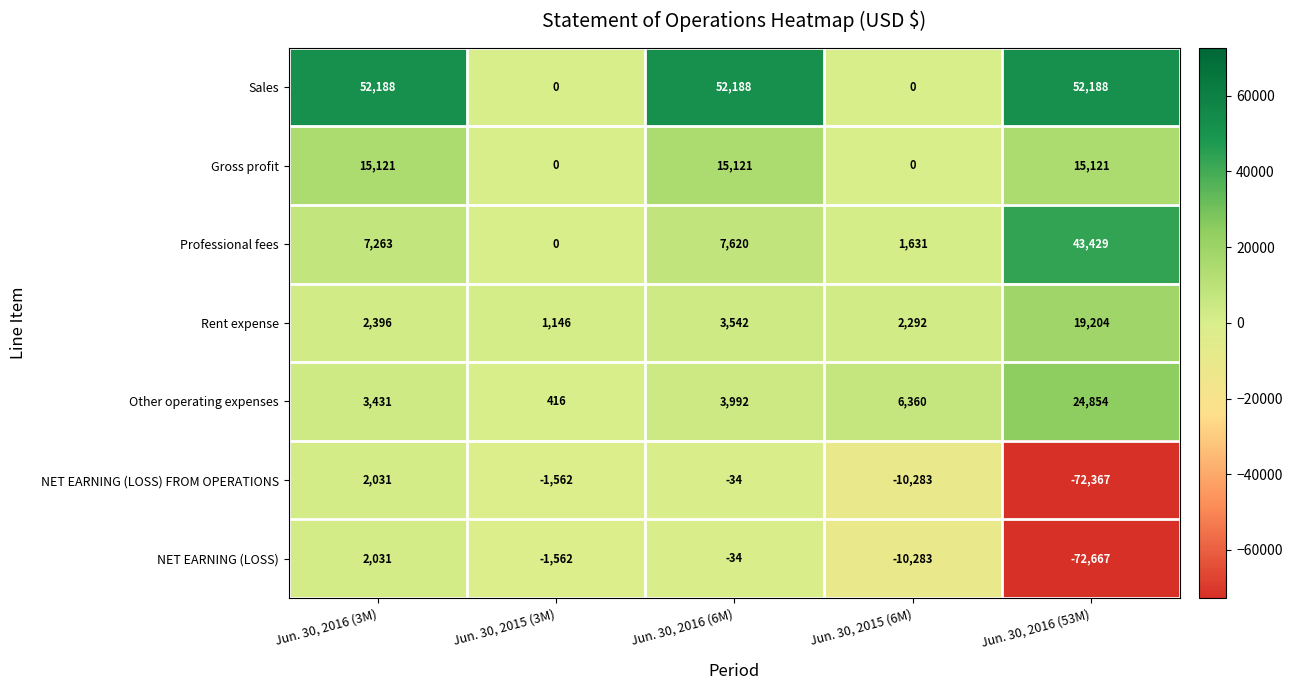

How many categories are shown in the chart?

5